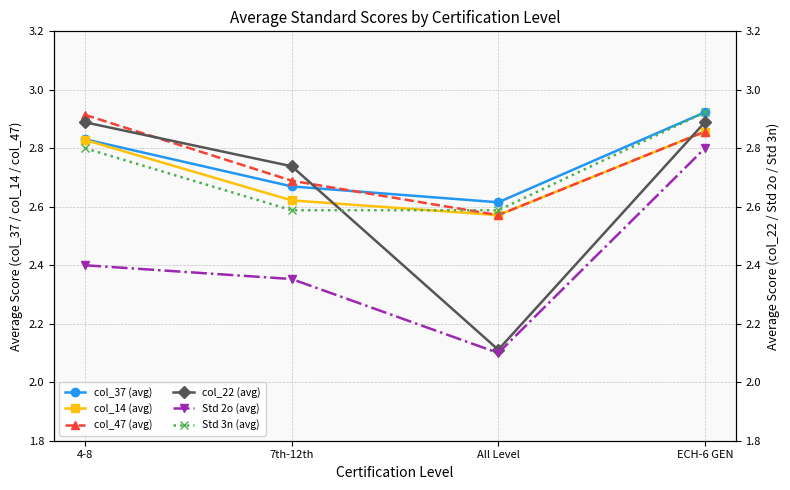

What are all the series names shown in the legend?

col_37 (avg), col_14 (avg), col_47 (avg), col_22 (avg), Std 2o (avg), Std 3n (avg)